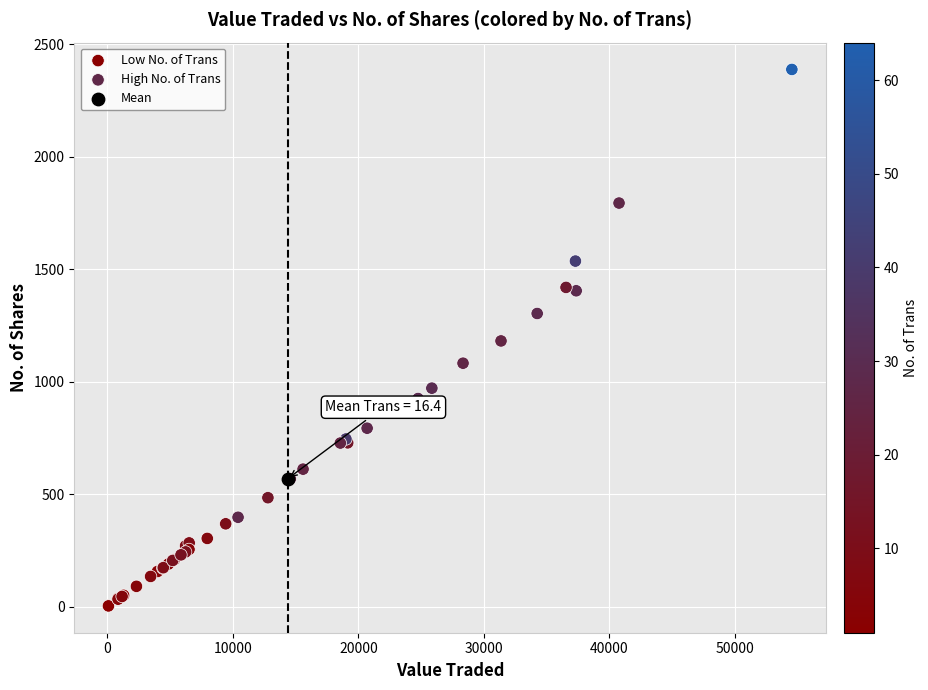

Which series reaches the maximum Y coordinate?

High No. of Trans